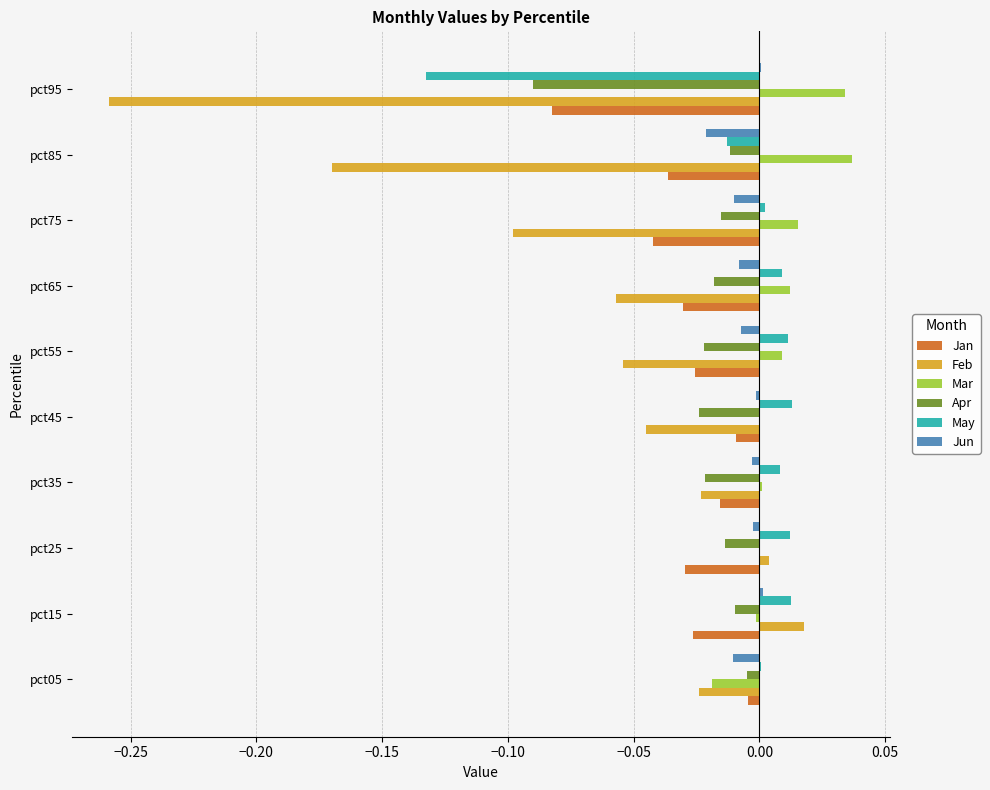

Which series has the largest range (max minus min)?

Feb